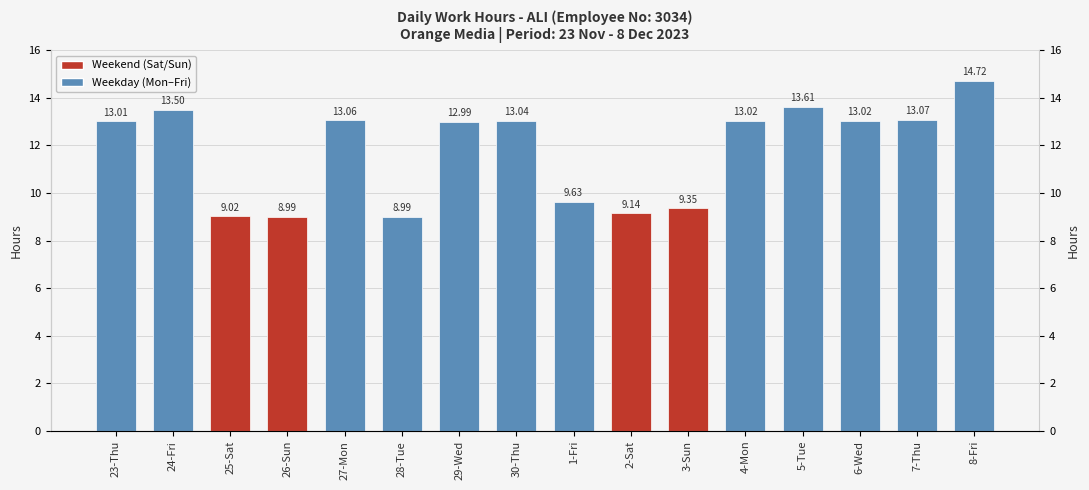

Read the value at 6-Wed.

13.0